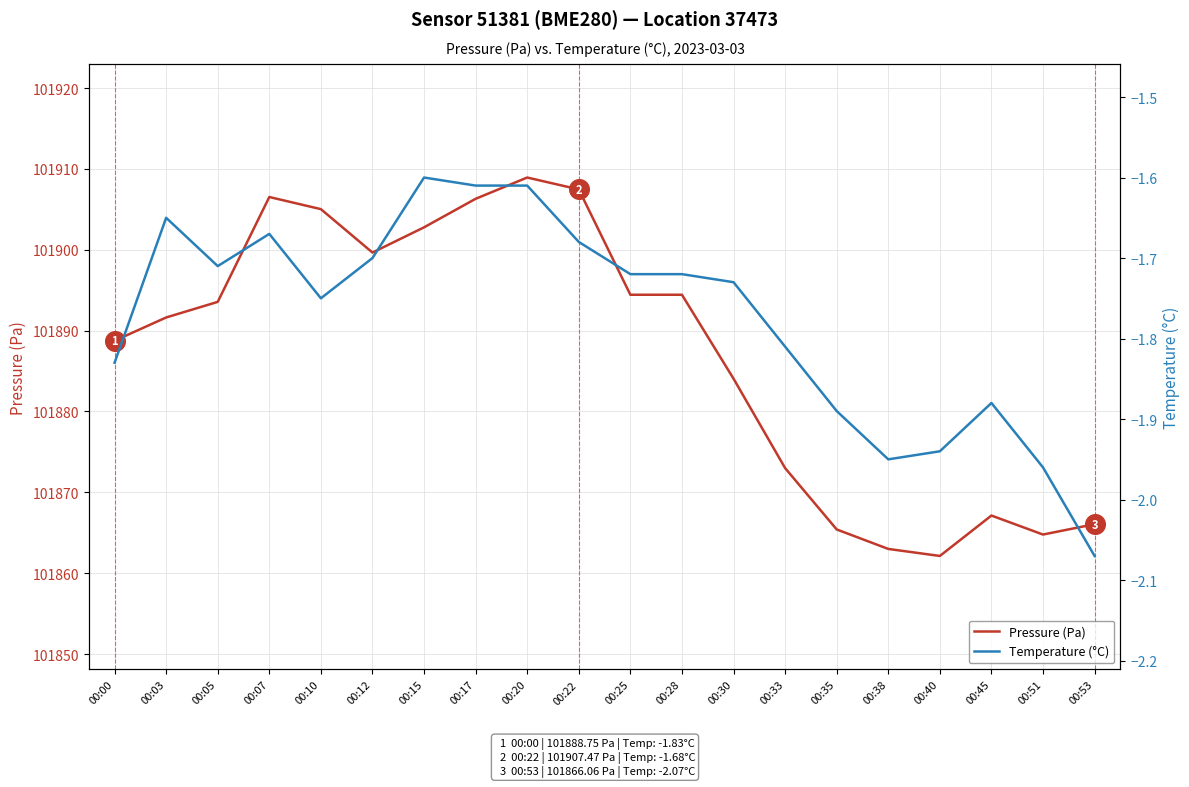

At which category is the sum across all series the highest?

00:20